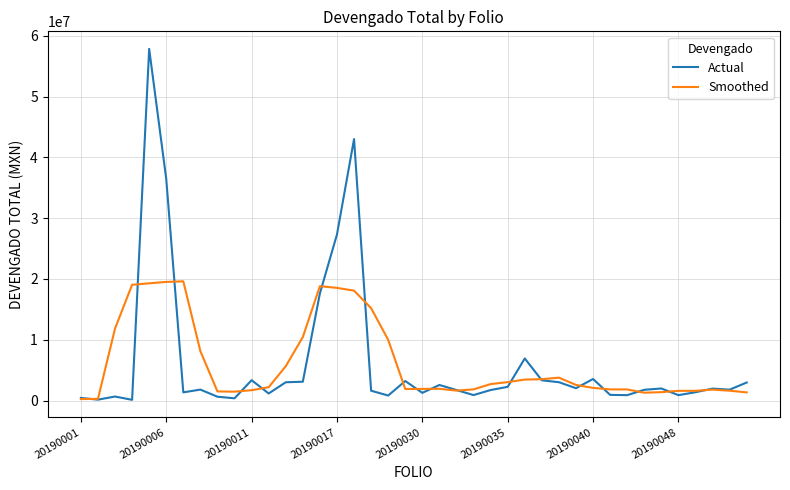

Which series has the largest range (max minus min)?

Actual